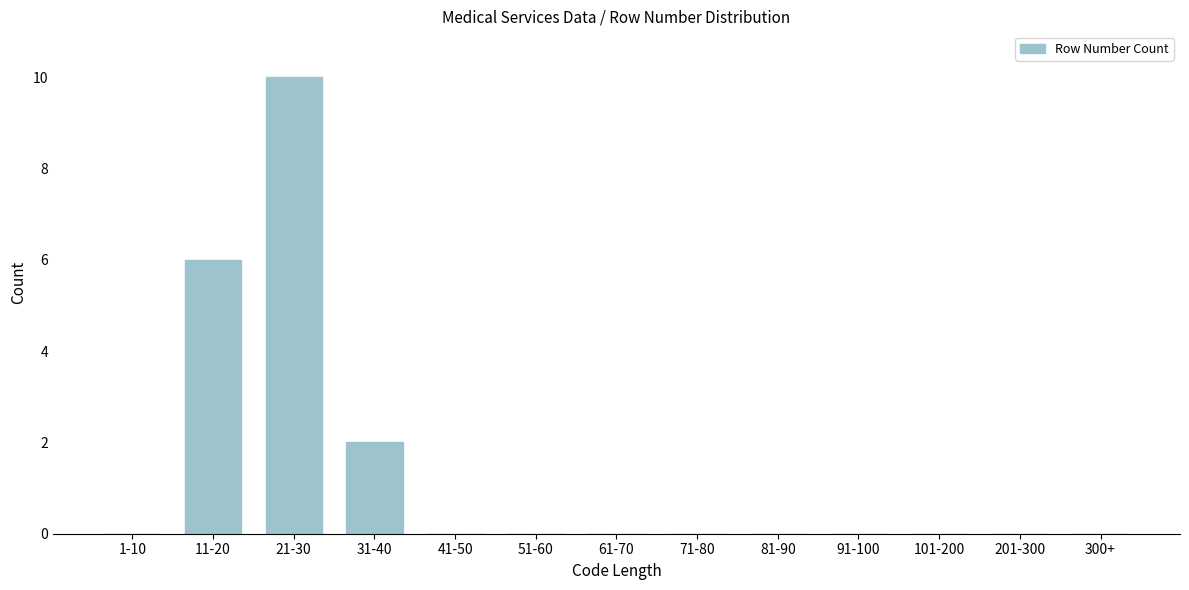

Reading left to right, what are all the values shown in this chart?

1-10=0	11-20=6	21-30=10	31-40=2	41-50=0	51-60=0	61-70=0	71-80=0	81-90=0	91-100=0	101-200=0	201-300=0	300+=0